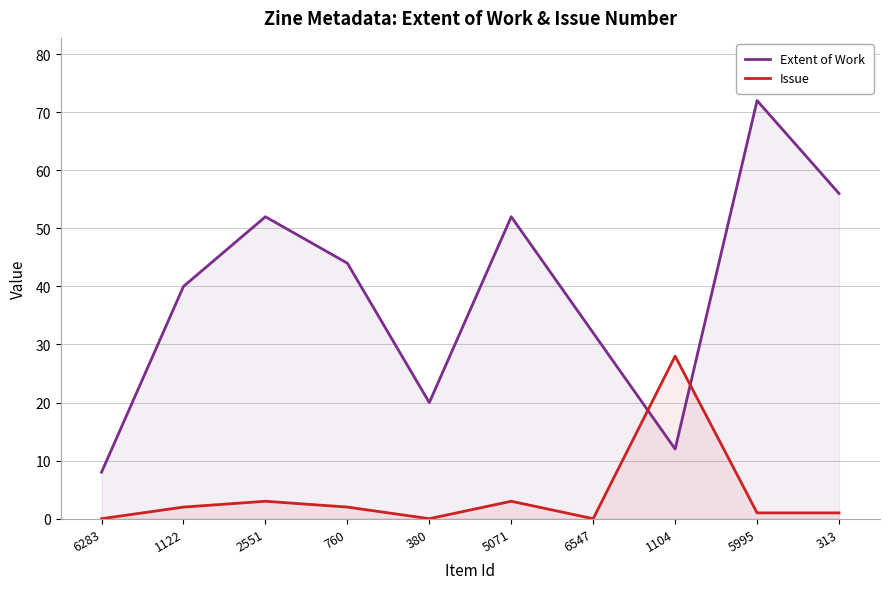

How many values in the Extent of Work series exceed 44?

4